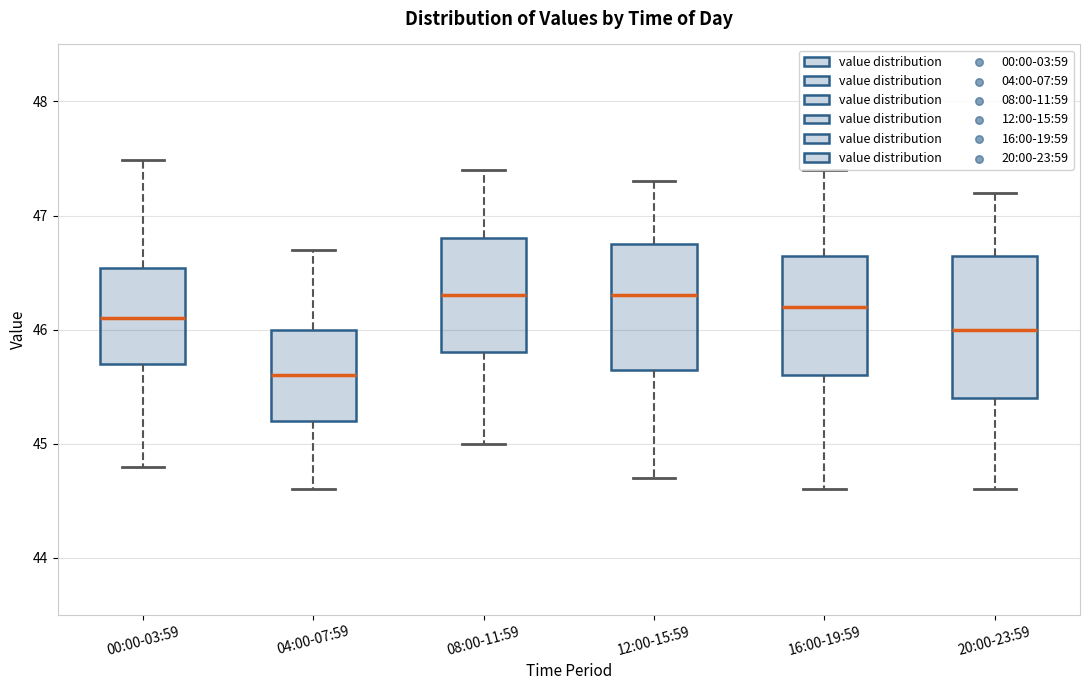

Reading left to right, read every box against the y-axis: the position of its median line, the range the box covers, and the ends of its whiskers. The values are not printed on the chart, so give them approximately, as read against the axis.

00:00-03:59: median 46.1, box 45.7 to 46.5, whiskers 44.8 to 47.5
04:00-07:59: median 45.6, box 45.2 to 46.0, whiskers 44.6 to 46.7
08:00-11:59: median 46.3, box 45.8 to 46.8, whiskers 45.0 to 47.4
12:00-15:59: median 46.3, box 45.7 to 46.8, whiskers 44.7 to 47.3
16:00-19:59: median 46.2, box 45.6 to 46.7, whiskers 44.6 to 47.4
20:00-23:59: median 46.0, box 45.4 to 46.7, whiskers 44.6 to 47.2